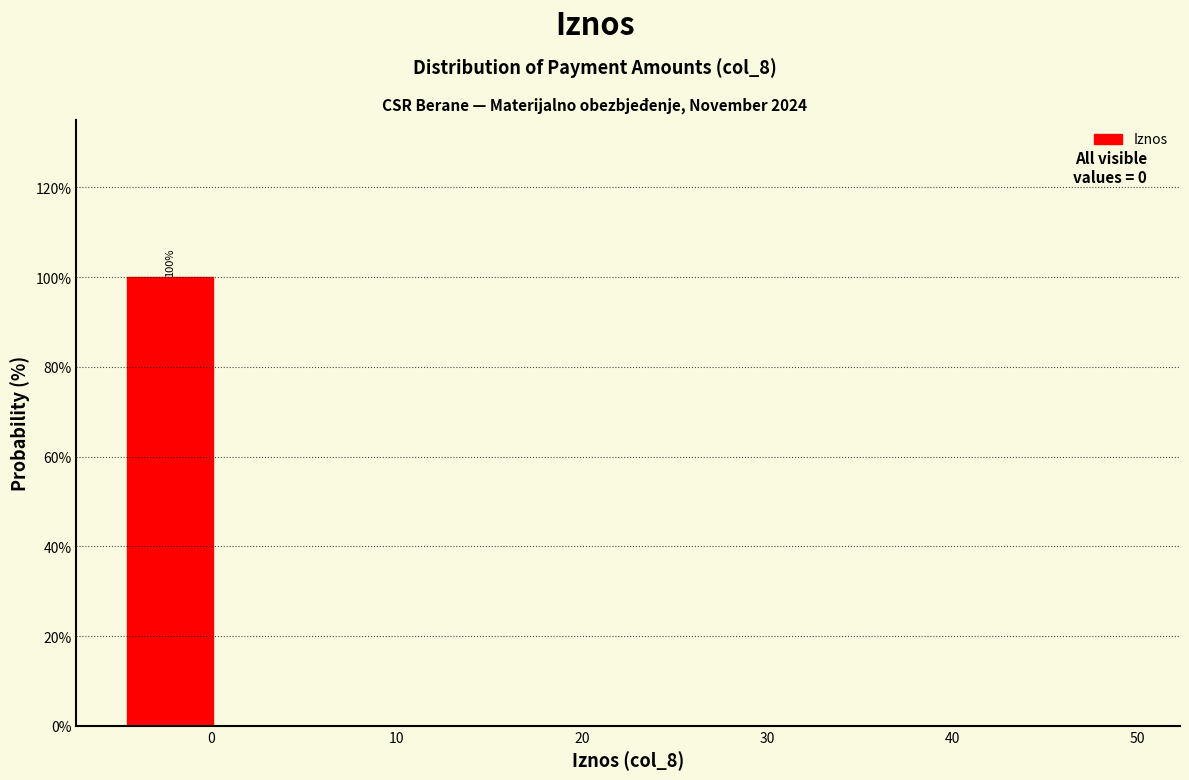

Which range on the x-axis has the tallest bar?

-5.0 to 0.5